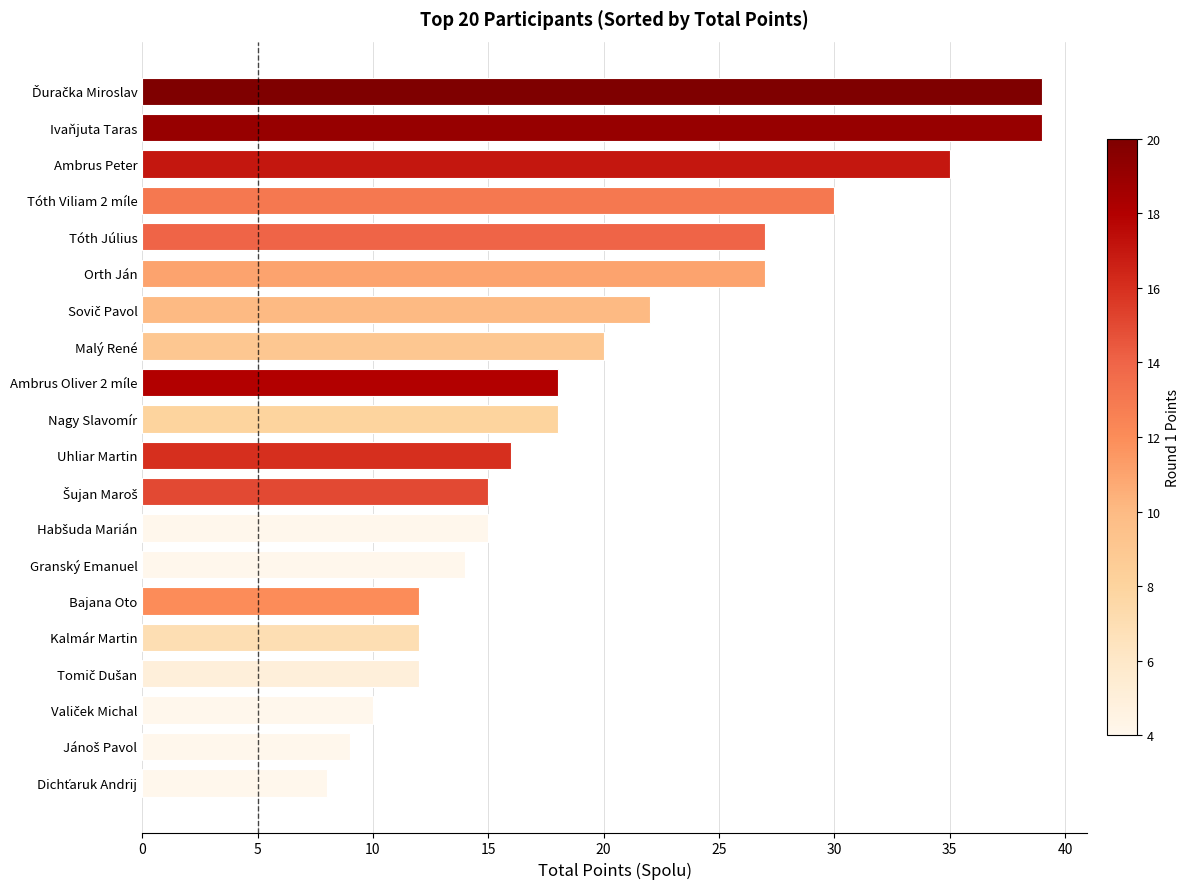

What is the sum of all values?

398